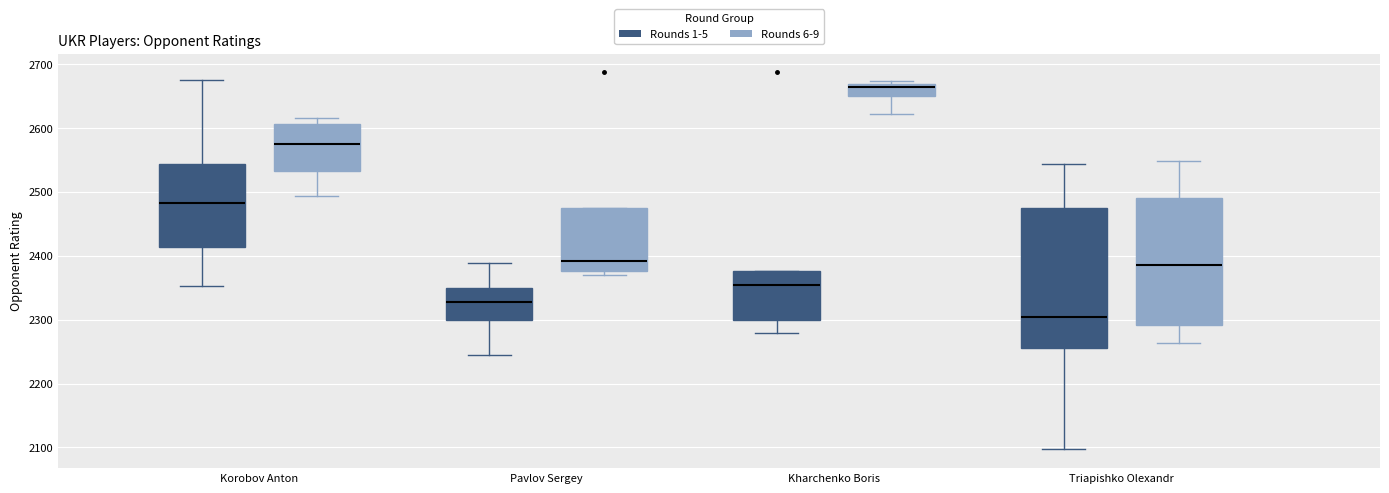

Comparing the boxes themselves (not the whiskers), which one is the tallest?

Triapishko Olexandr (Rounds 1-5)